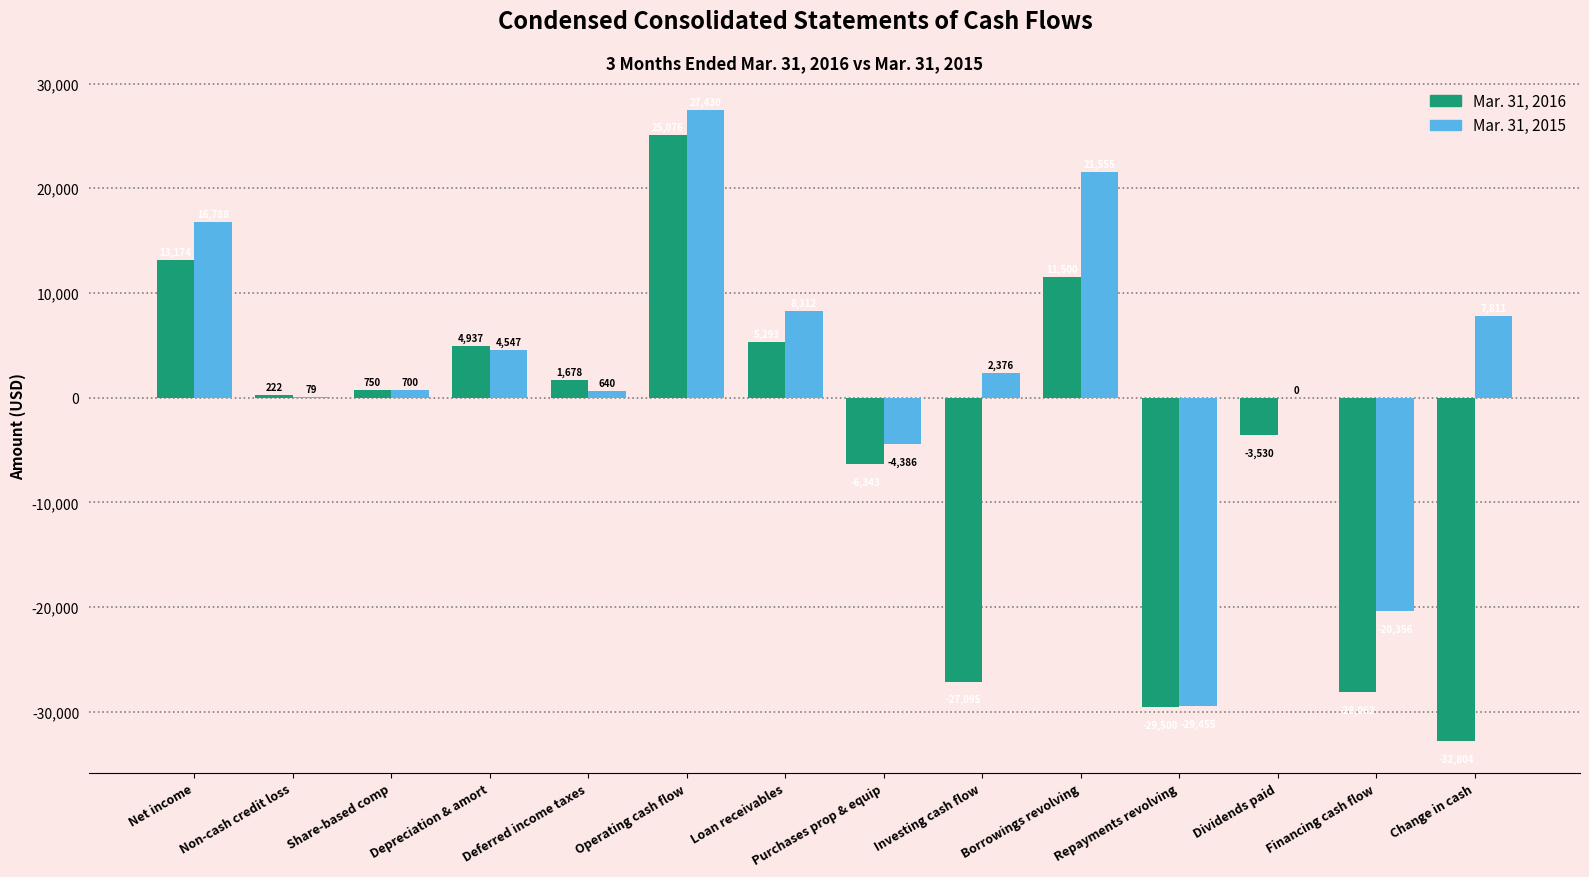

What is the greatest value displayed?

27430